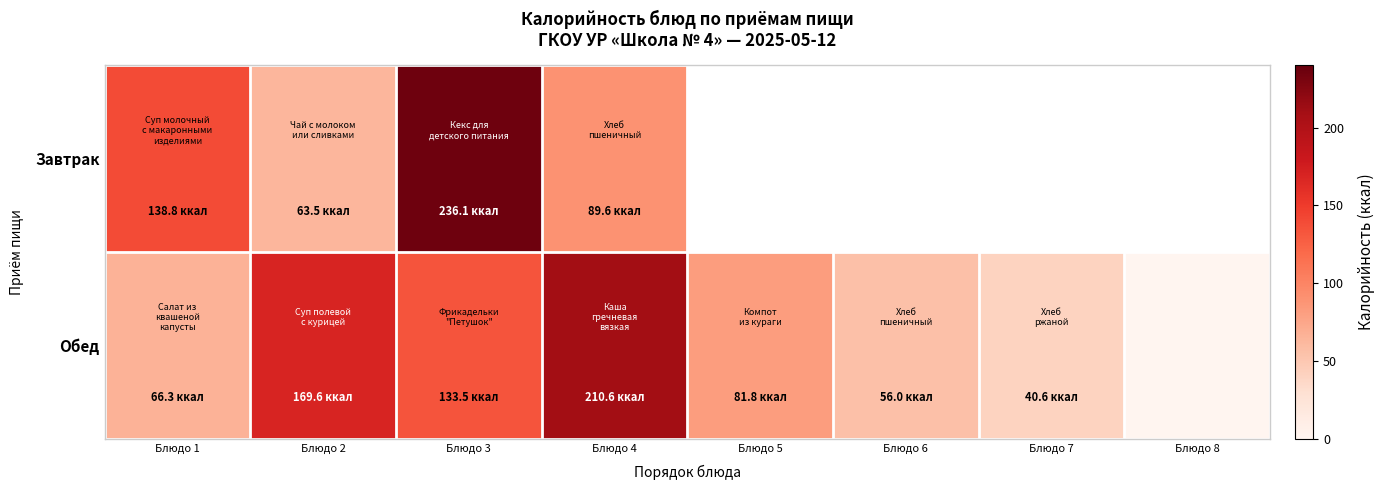

At which label does Обед first exceed 81?

Блюдо 2